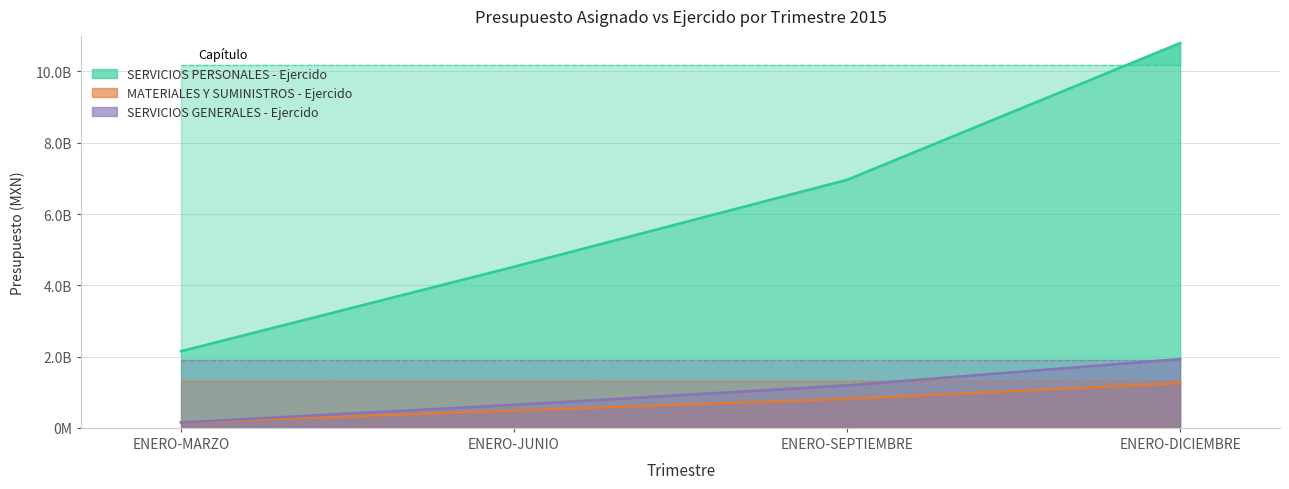

What is the difference between the maximum and minimum values in the SERVICIOS GENERALES - Ejercido series?

1776864479.1